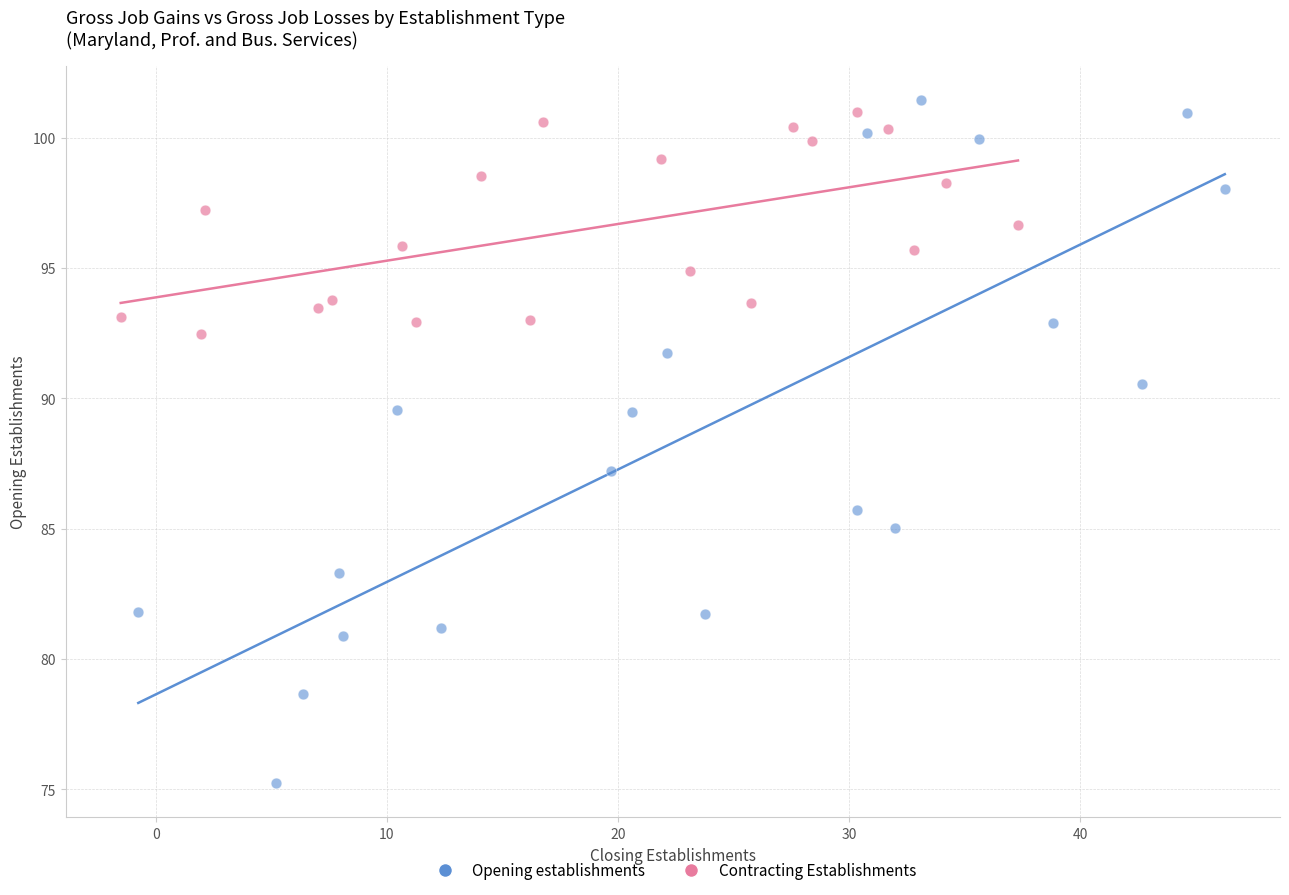

Which series has the largest Y range (max minus min)?

Opening establishments